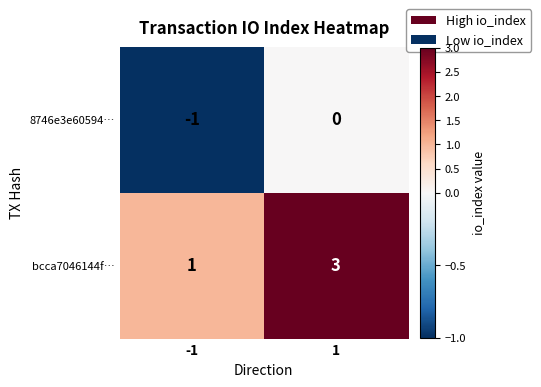

The bcca7046144f… series shows 3 at 1. True or false?

True